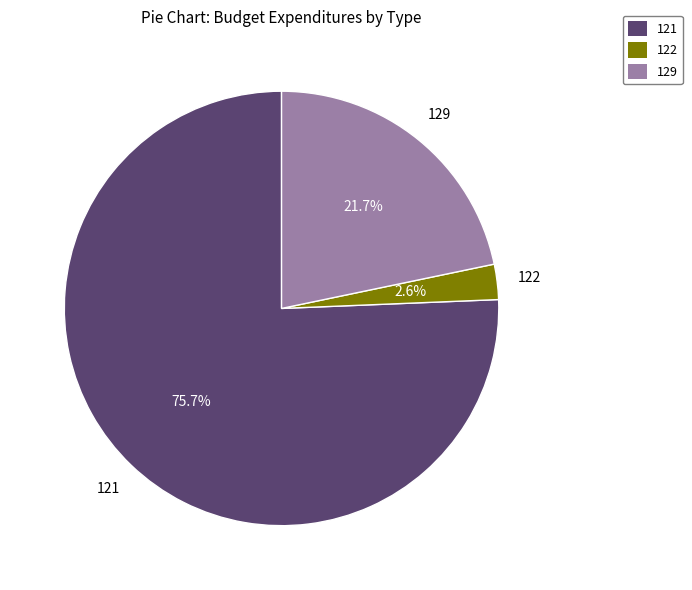

Which has a higher value, 129 or 121?

121